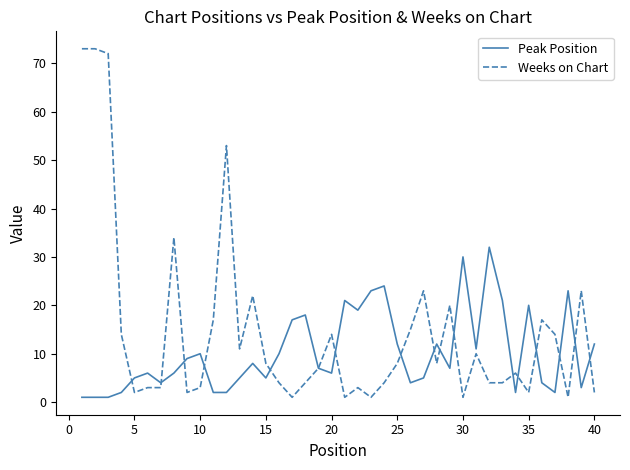

Reading left to right, extract all data points from this chart.

Peak Position: 1	1	1	2	5	6	4	6	9	10	2	2	5	8	5	10	17	18	7	6	21	19	23	24	12	4	5	12	7	30	11	32	21	2	20	4	2	23	3	12
Weeks on Chart: 73	73	72	14	2	3	3	34	2	3	17	53	11	22	8	4	1	4	7	14	1	3	1	4	8	15	23	8	20	1	10	4	4	6	2	17	14	1	23	2